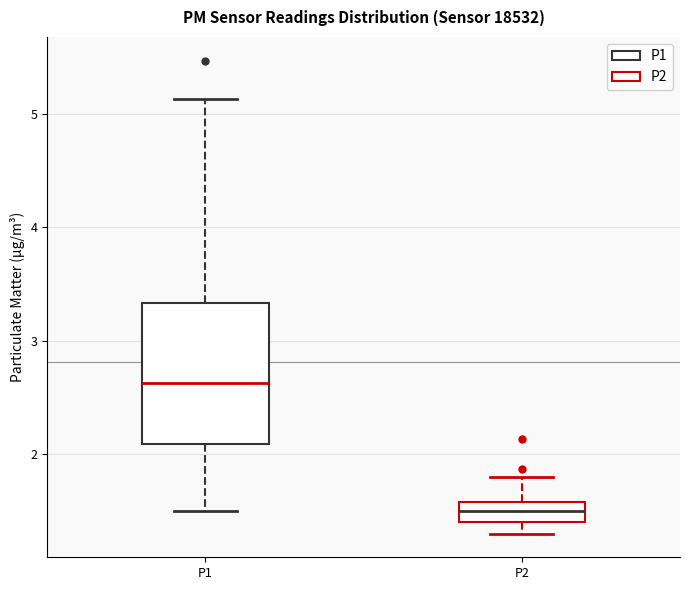

Which box has the highest median line?

P1